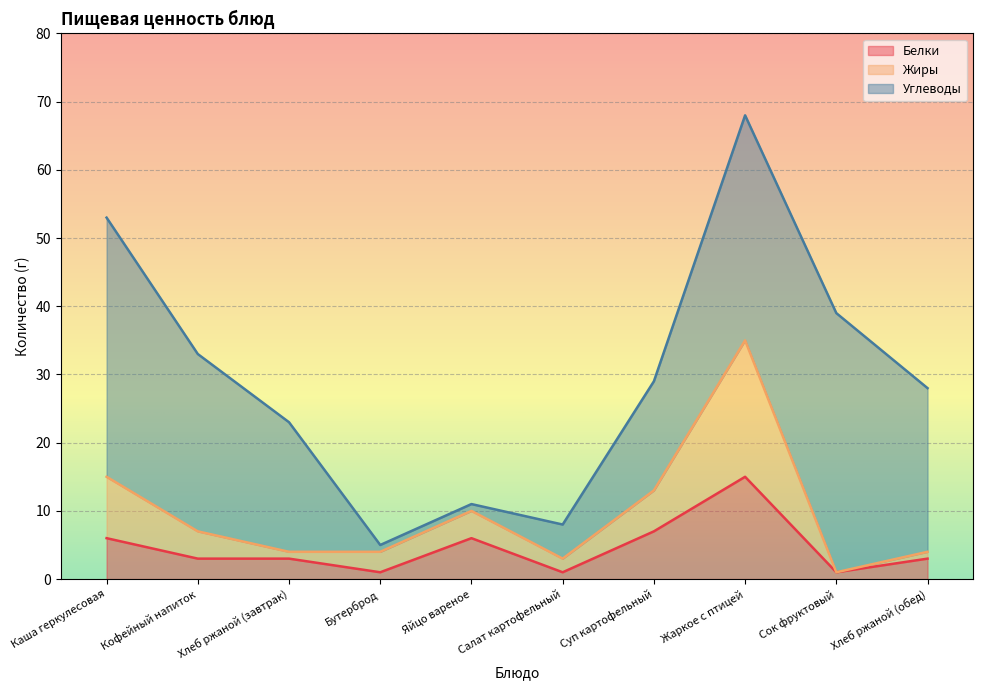

True or false: Белки has a value of 3 at Хлеб ржаной (завтрак).

True